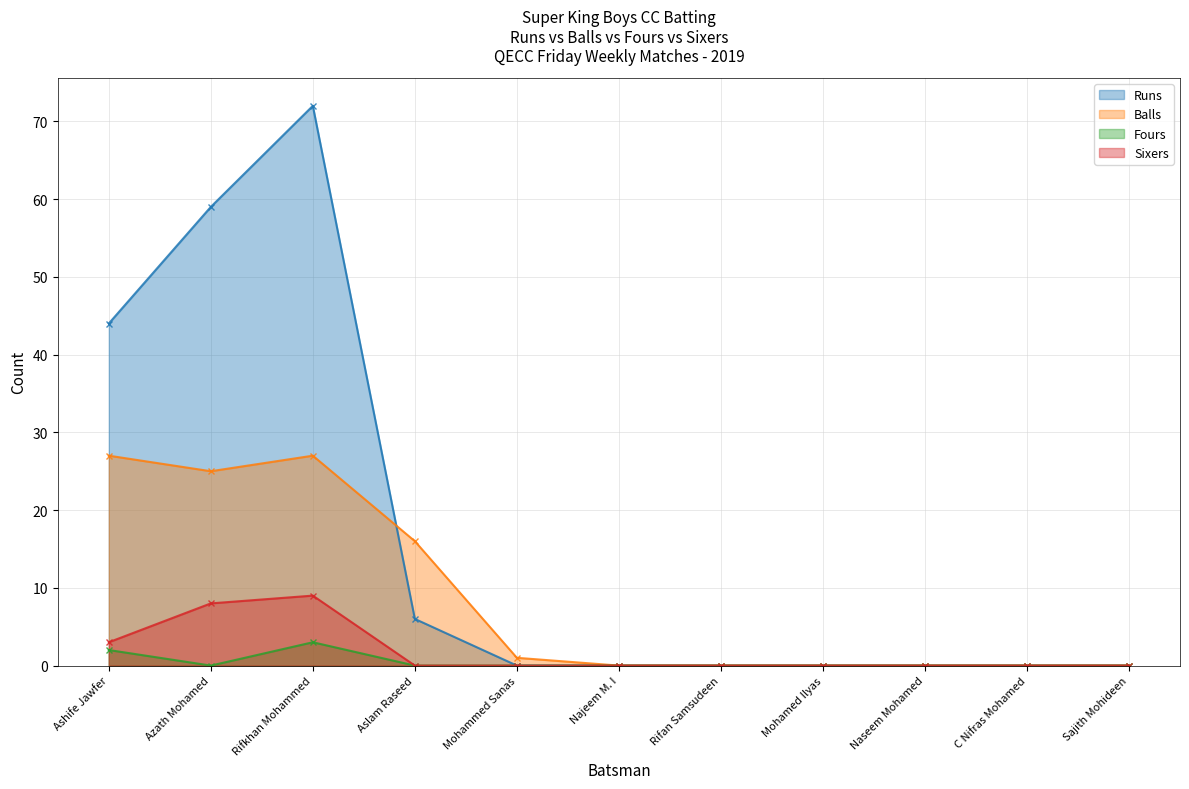

How many Sixers values are between 0 and 3?

9